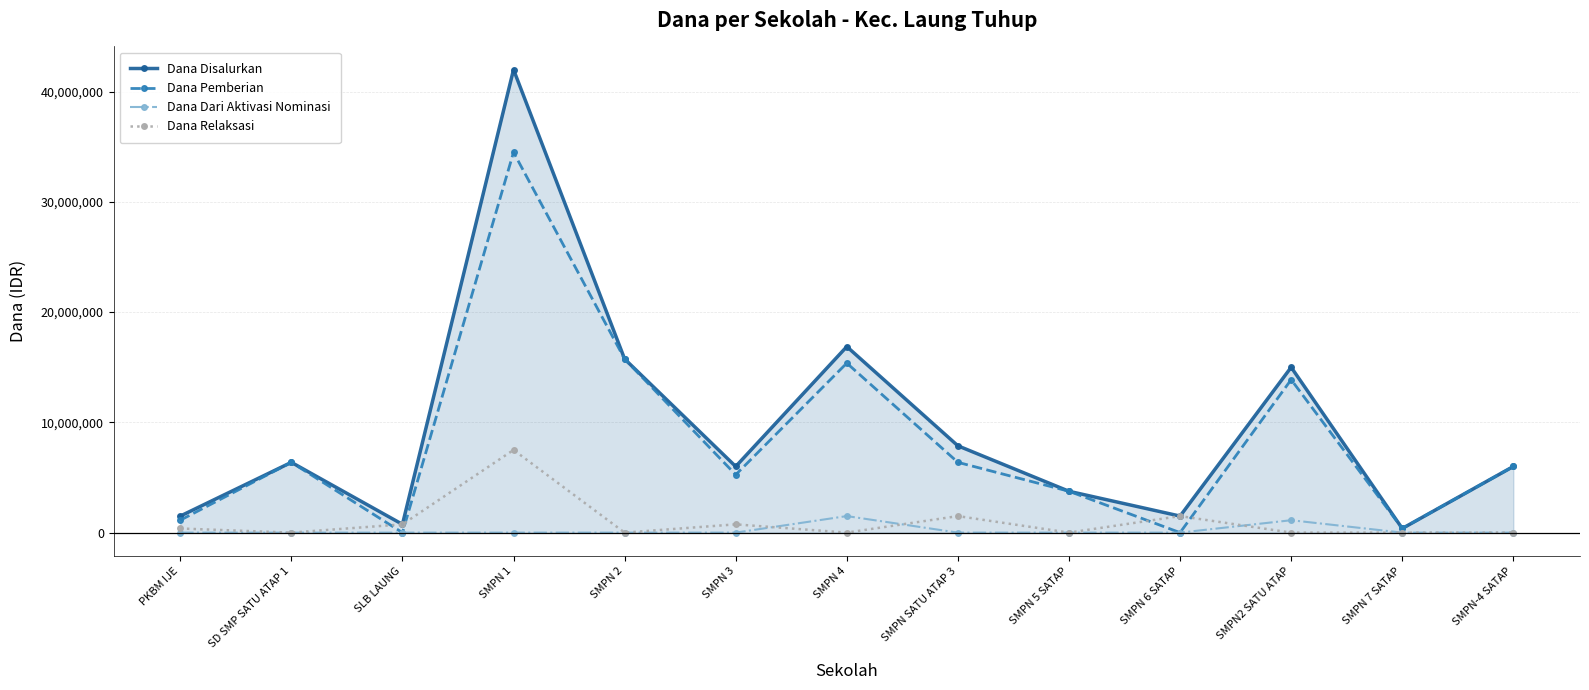

How many data points in Dana Relaksasi are above 0?

6